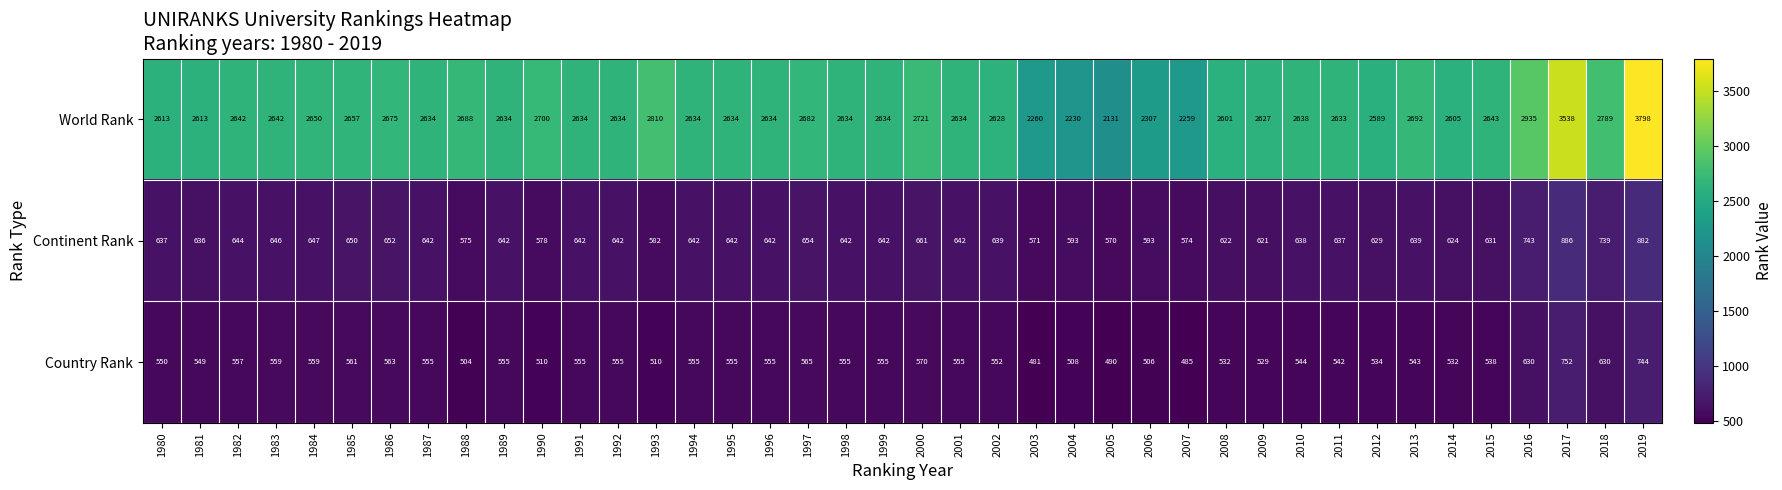

What is the average value of the Continent Rank series?

645